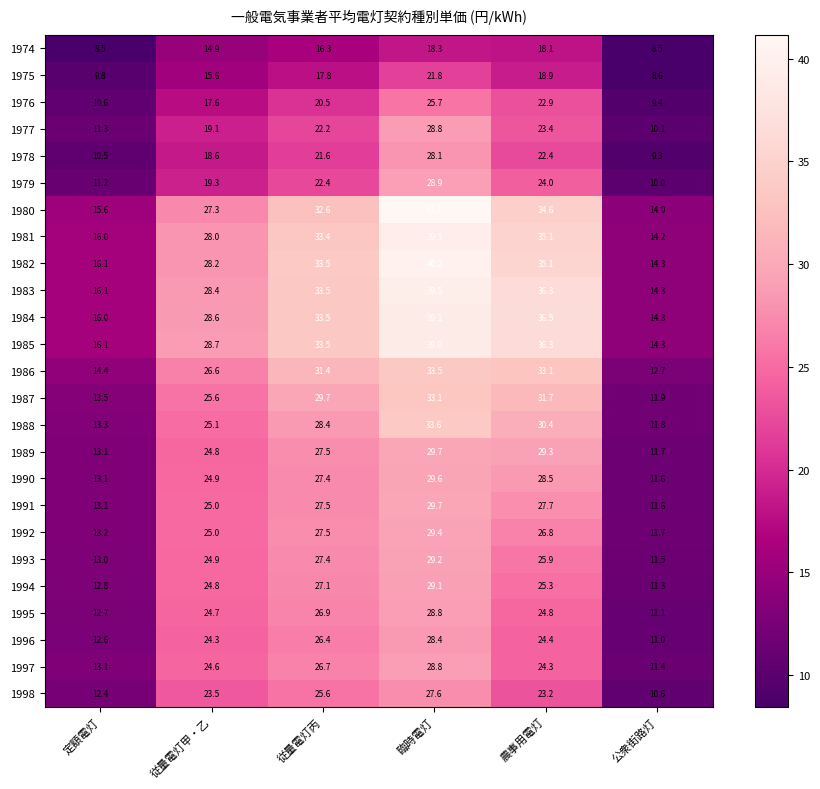

What is the sum of all 1998 values?

122.9